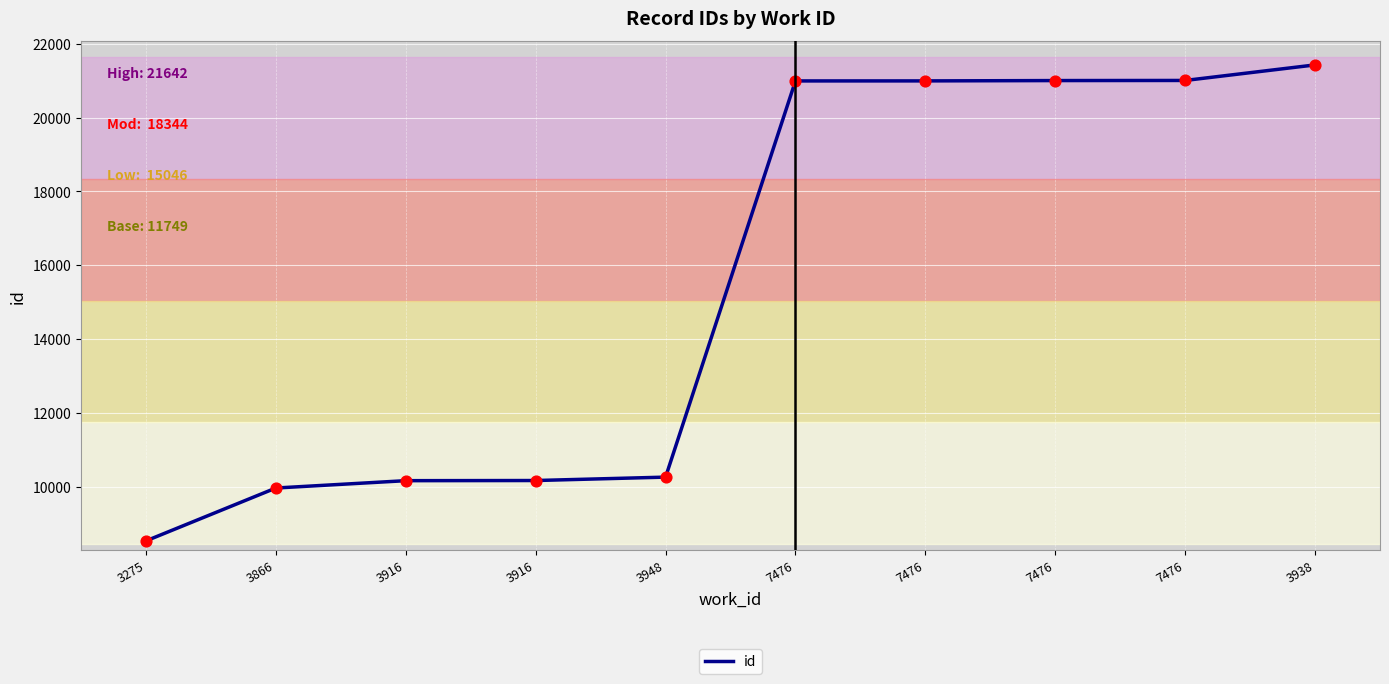

Is this an area chart (filled region under the line)?

No